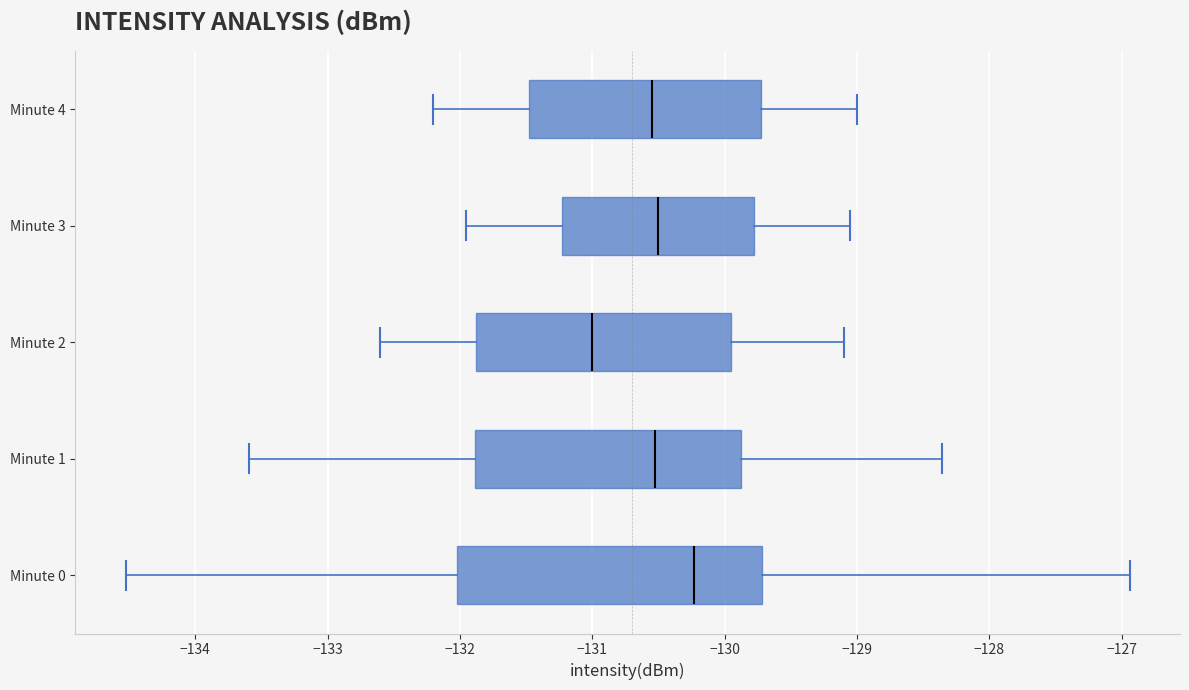

Where is the right edge of the box for Minute 1 on the x-axis? The values are not printed on the chart, so give them approximately, as read against the axis.

-129.9